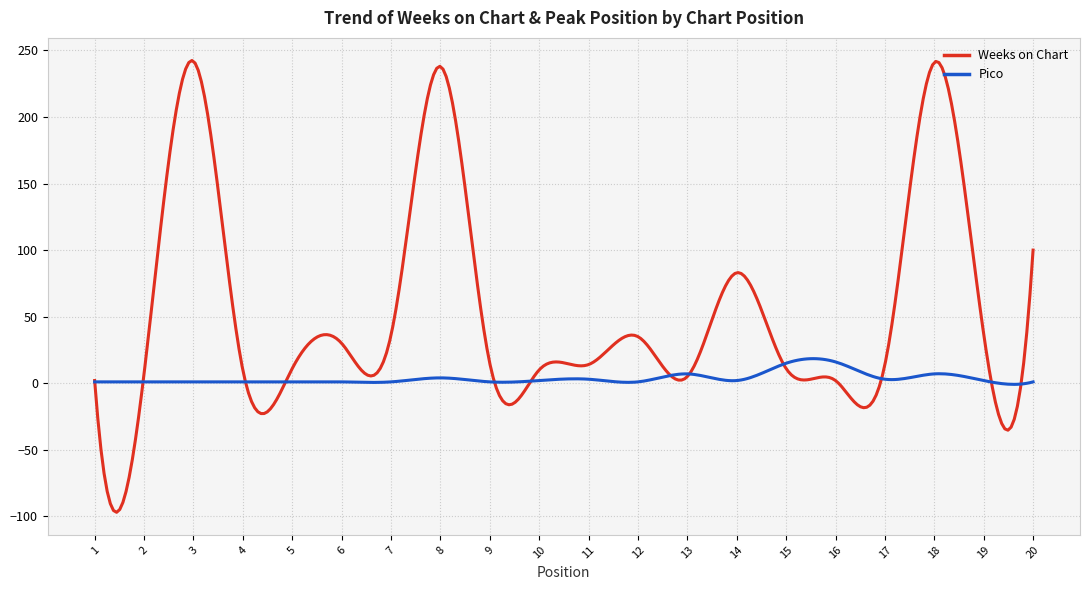

Which series has the largest range (max minus min)?

Weeks on Chart